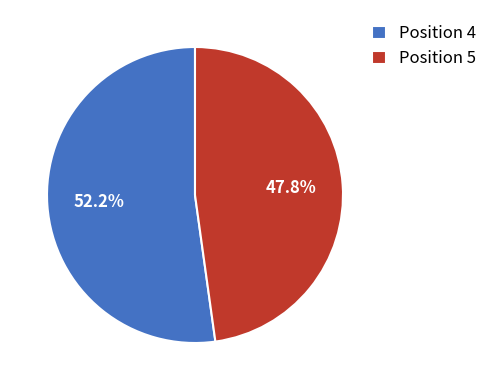

Does any single category account for the majority?

Yes